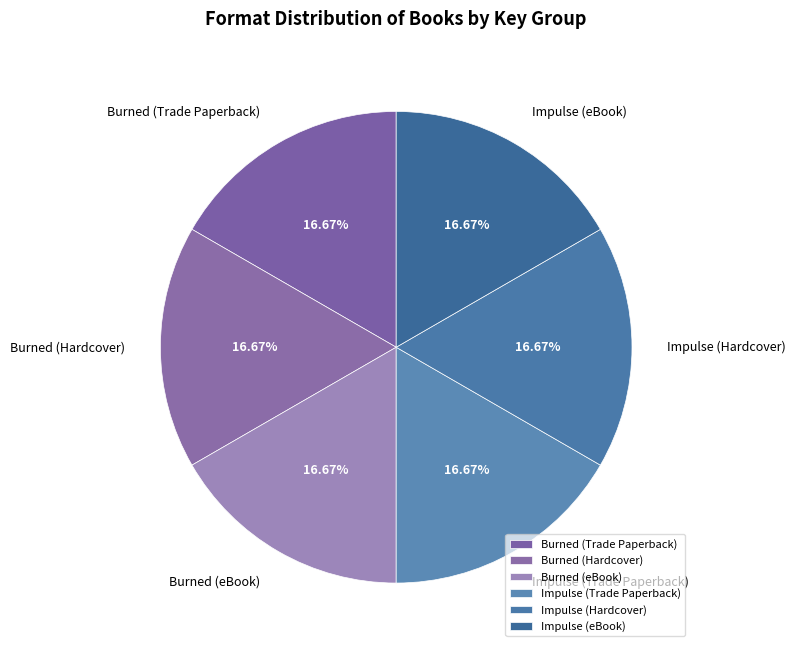

Is it true that Burned (Trade Paperback) is 17% of the pie?

True